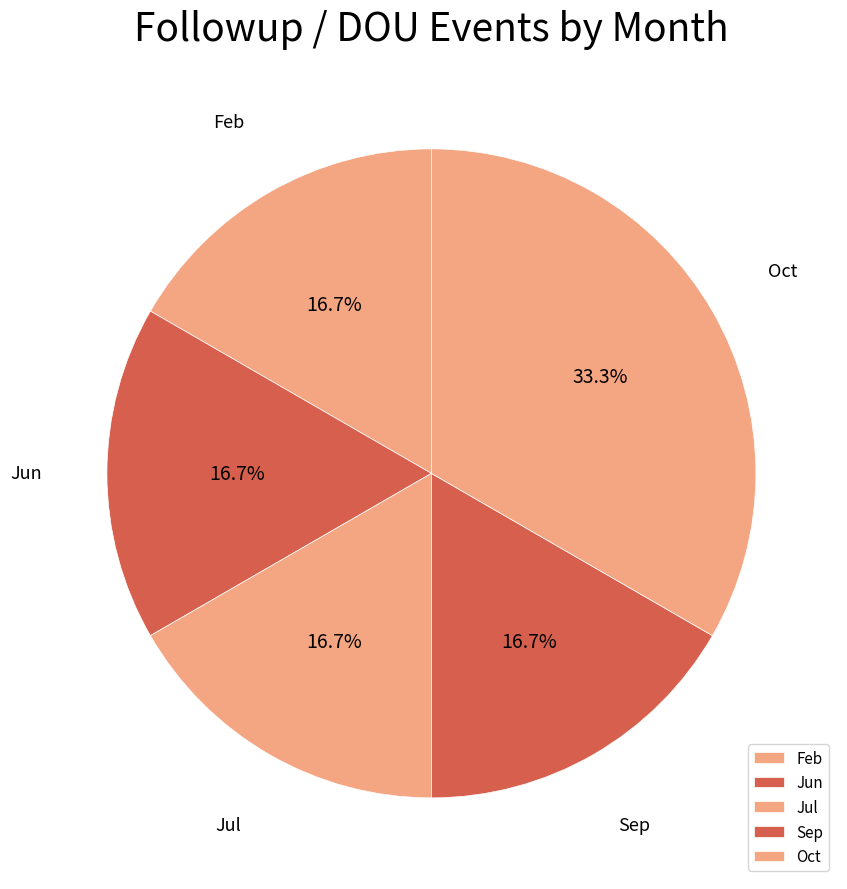

How many slices are in this pie chart?

5